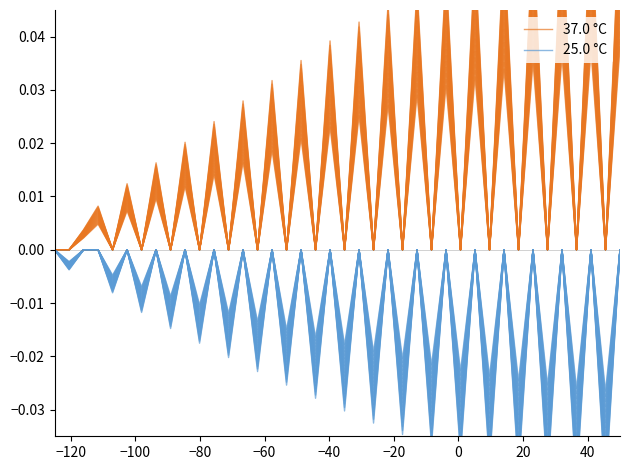

What are all the series names shown in the legend?

37.0 °C, 25.0 °C